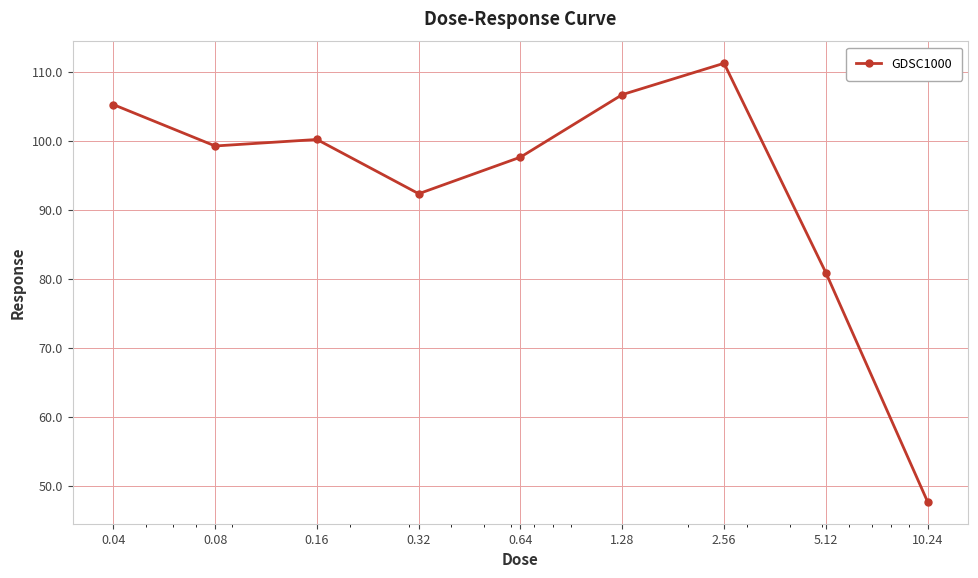

Does the chart display data point markers on the line(s)?

Yes